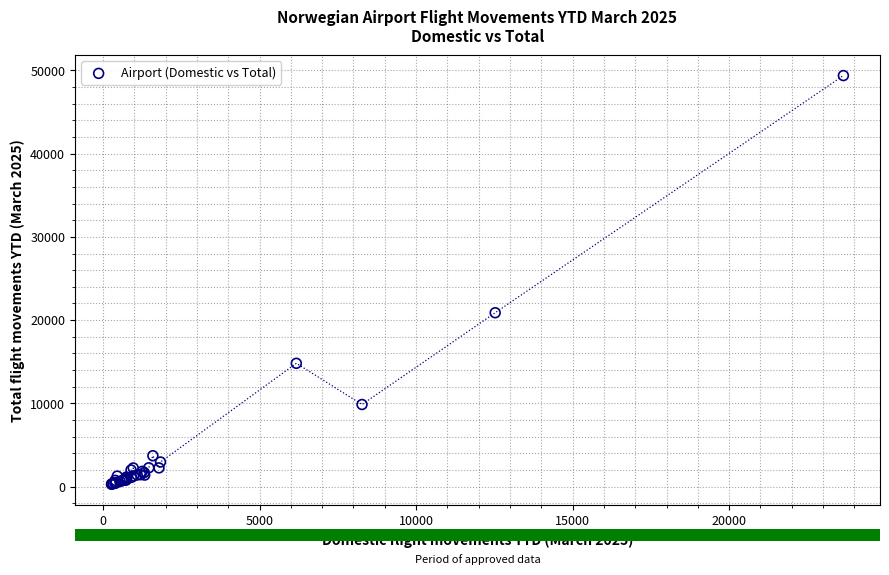

What Y value in the scatter plot is closest to 24832?

20887